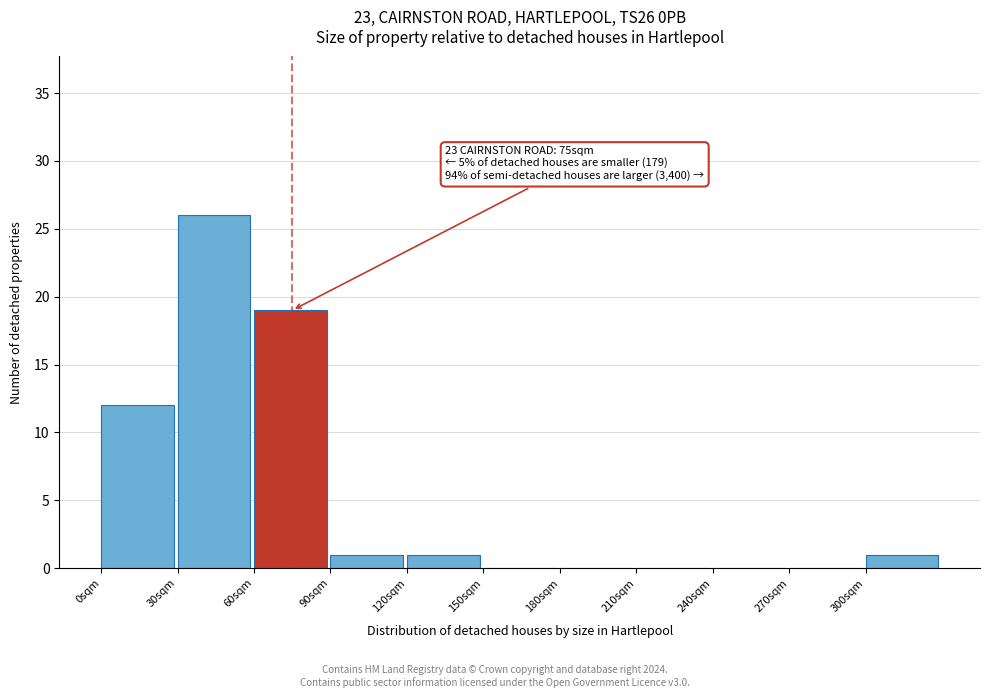

Which range on the x-axis has the tallest bar?

30 to 60